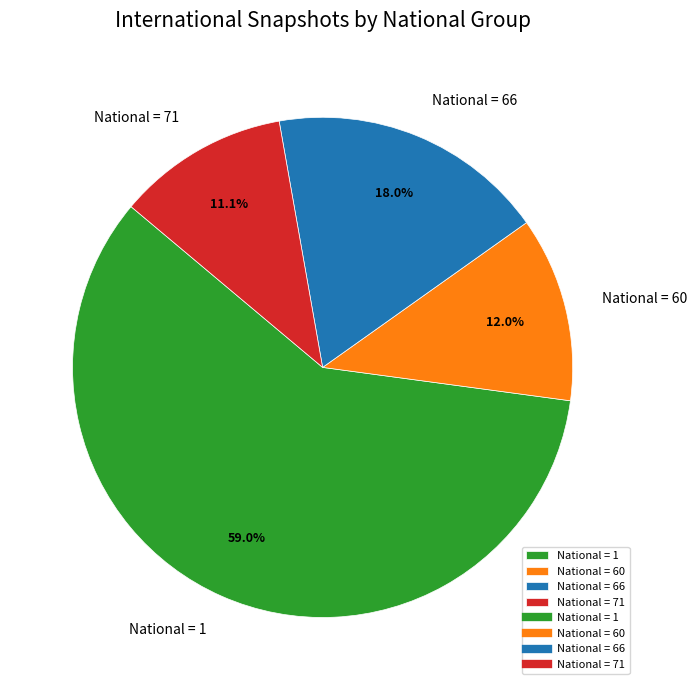

Rank the categories by value from highest to lowest.

National = 1, National = 66, National = 60, National = 71